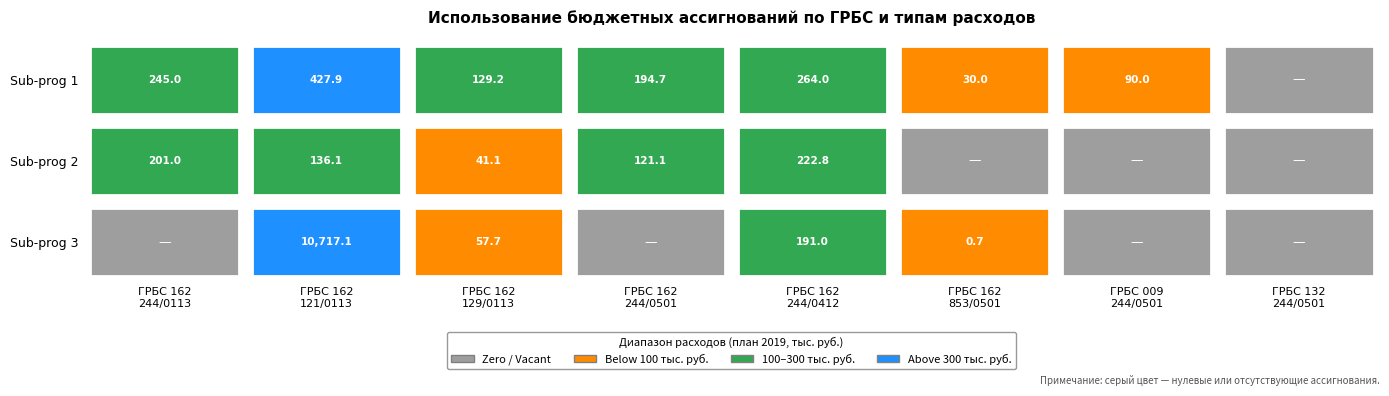

The 009 series shows 37.6 at 4. True or false?

False